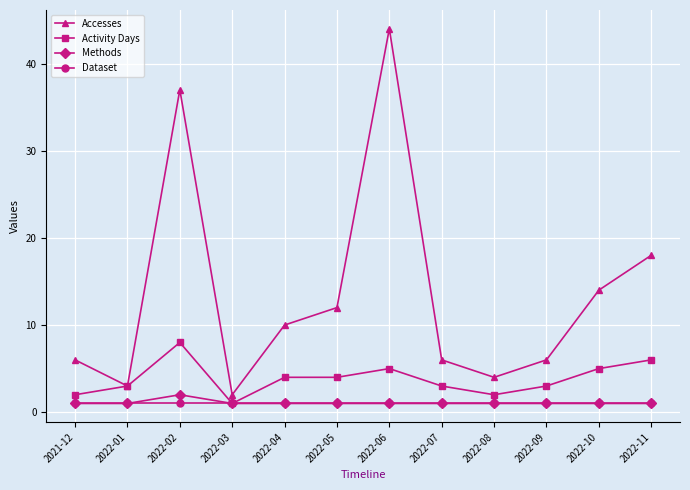

Which series has the largest range (max minus min)?

Accesses